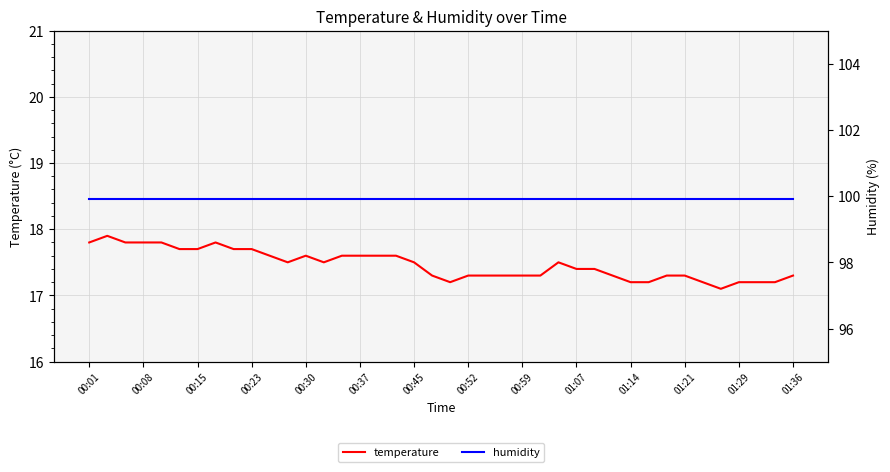

What is the average value of the humidity series?

99.9